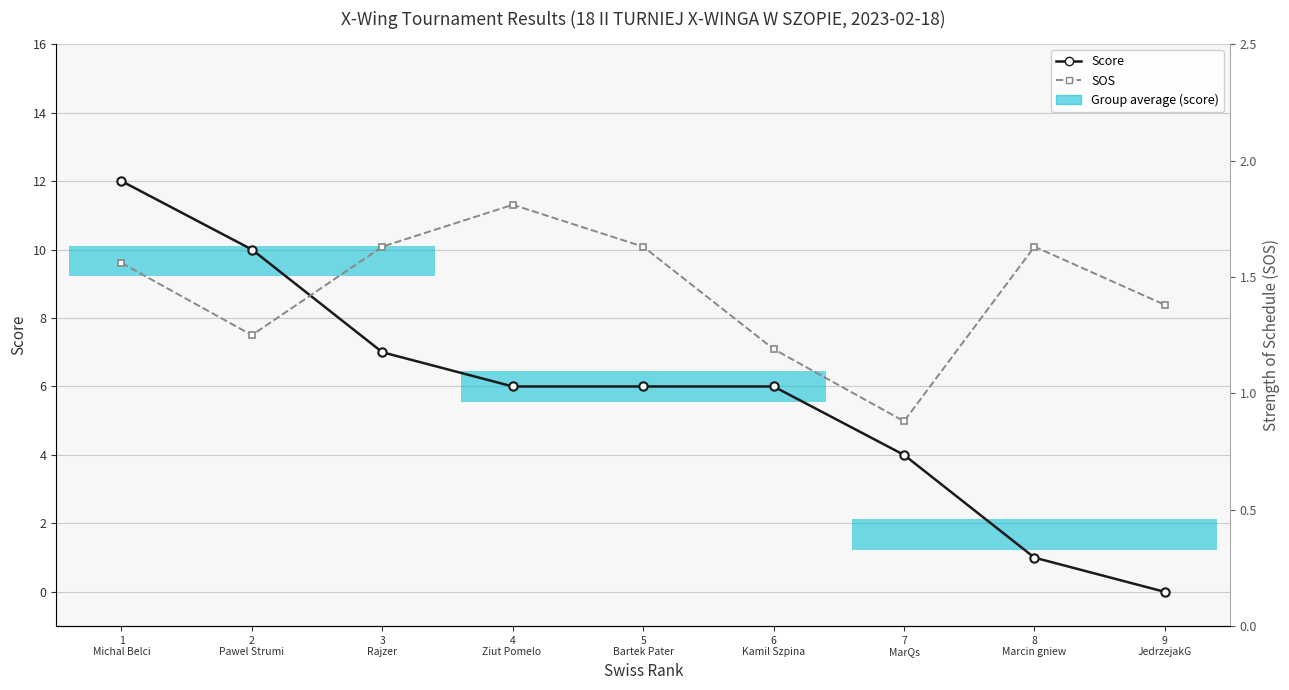

Which series has the largest total across all categories?

Score